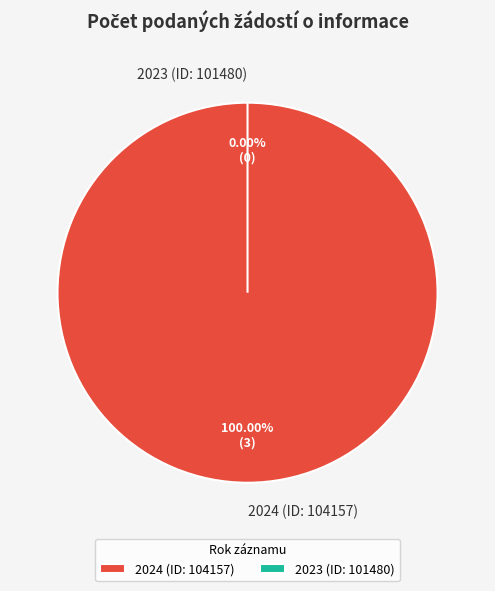

To the nearest percent, what is the difference between the 2024 (ID: 104157) and 2023 (ID: 101480) slice percentages?

100%